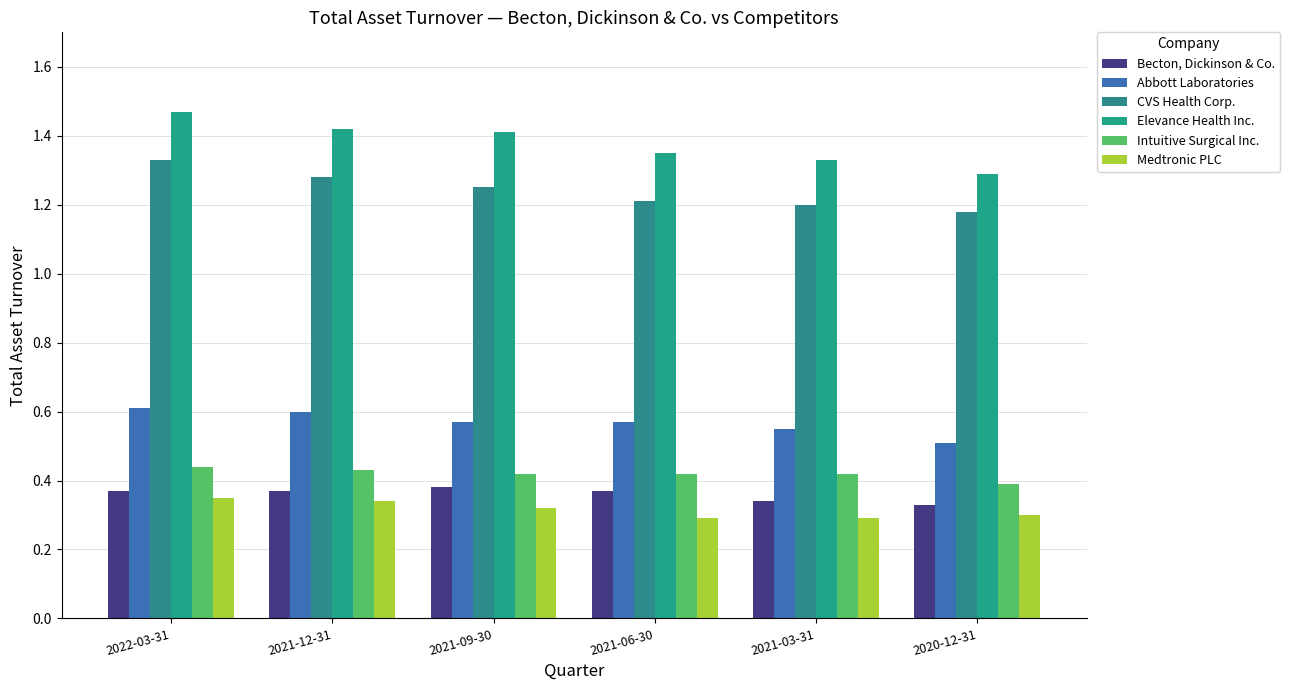

What is the average value of the Becton, Dickinson & Co. series?

0.4